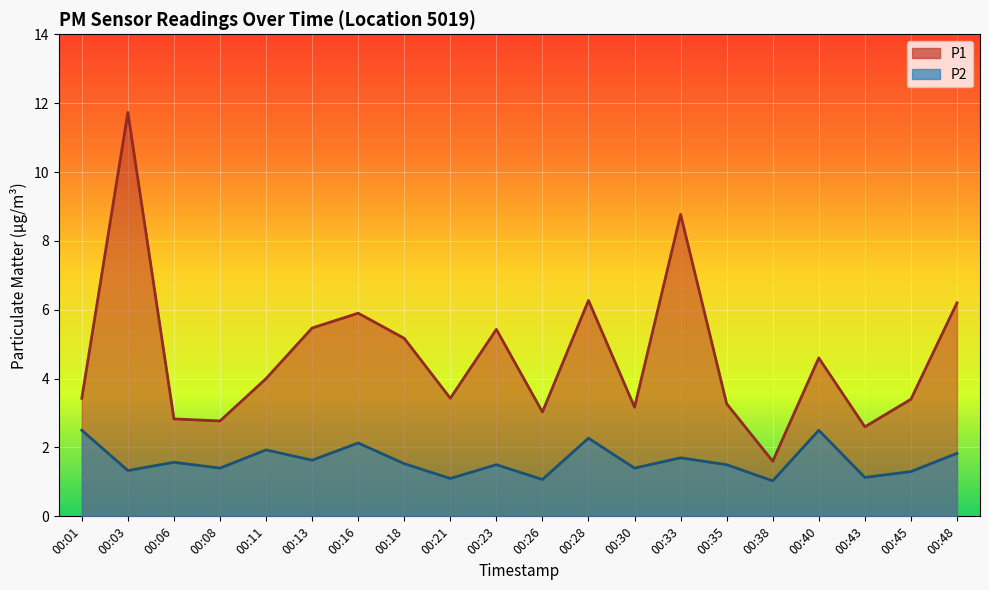

List the labels in order of P2 value, largest first.

00:01, 00:40, 00:28, 00:16, 00:11, 00:48, 00:33, 00:13, 00:06, 00:18, 00:23, 00:35, 00:08, 00:30, 00:03, 00:45, 00:43, 00:21, 00:26, 00:38